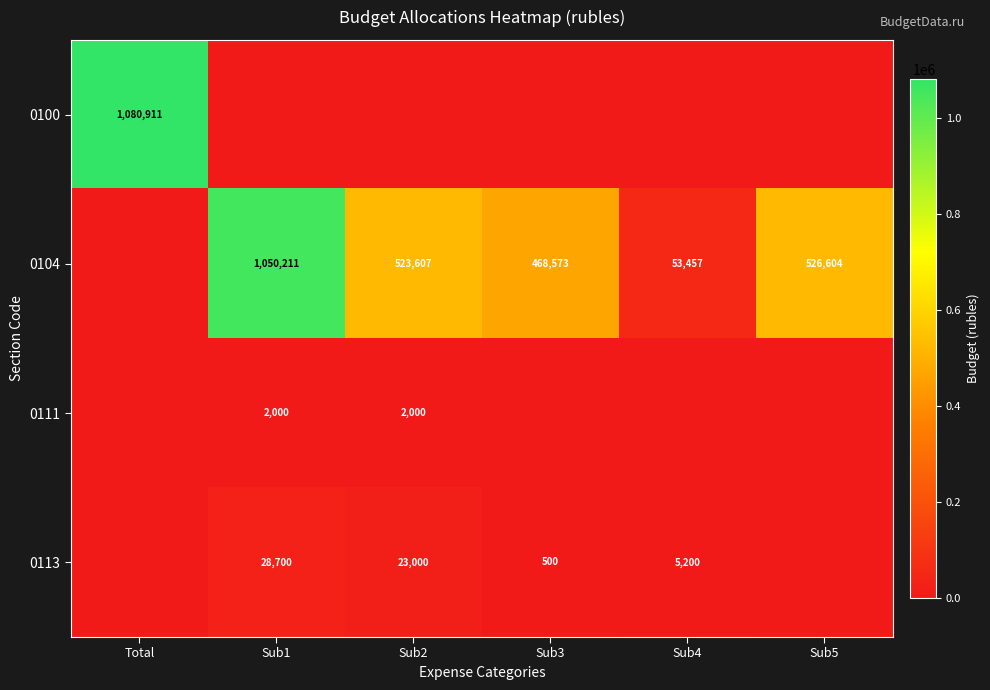

What is the difference between the 0104 values at Sub4 and Sub5?

473147